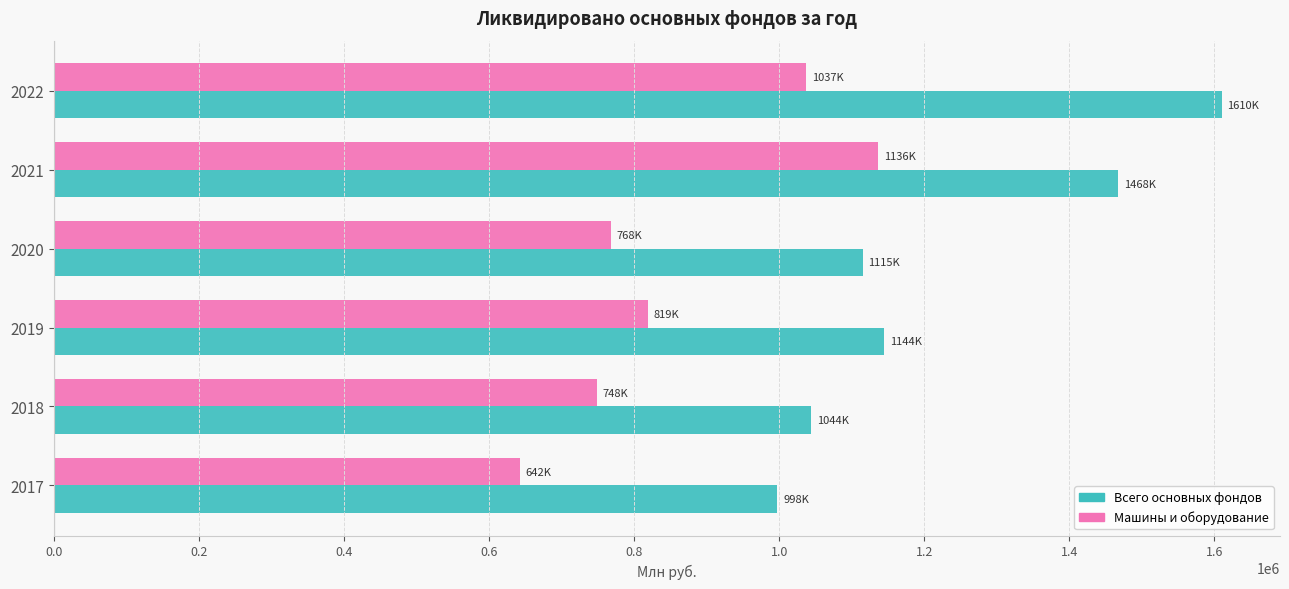

What is the smallest value displayed?

642445